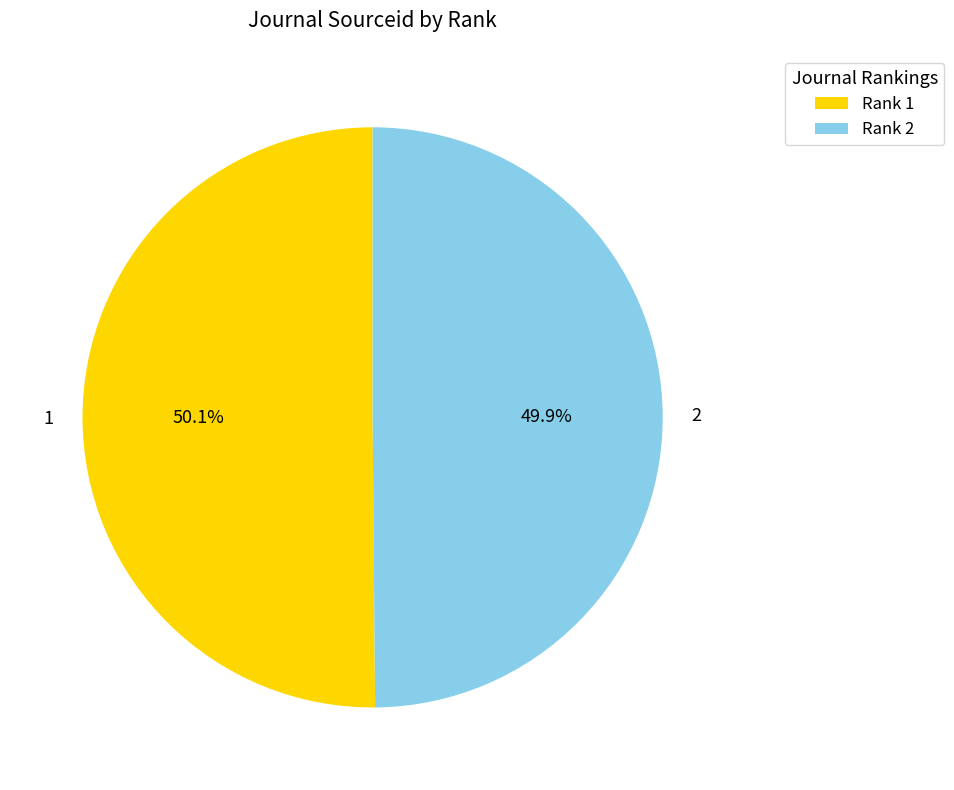

Does any single category account for the majority?

Yes